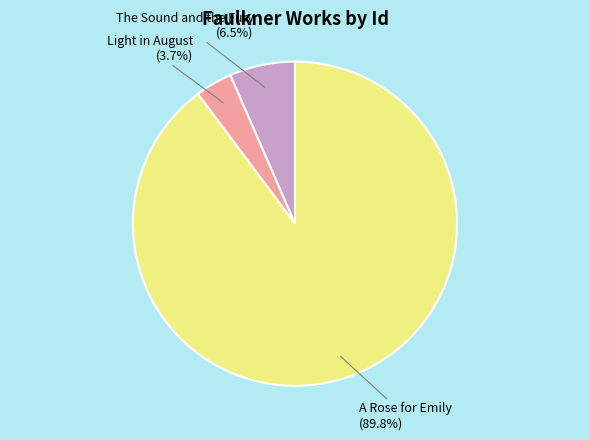

What percentage is the A Rose for Emily slice, to the nearest percent?

90%